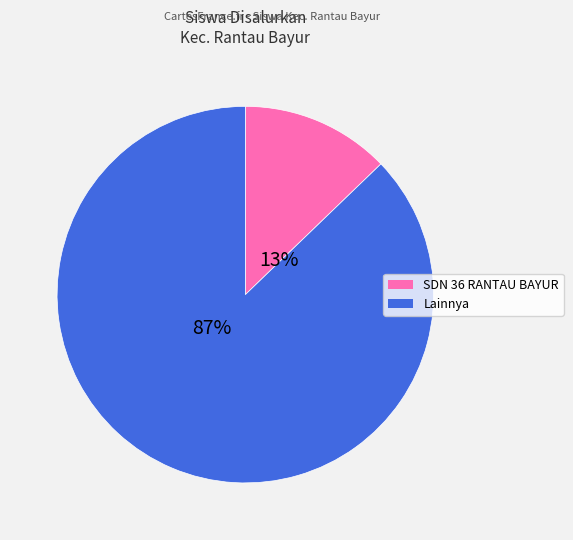

To the nearest percent, what is the difference between the largest and smallest slice percentages?

74%